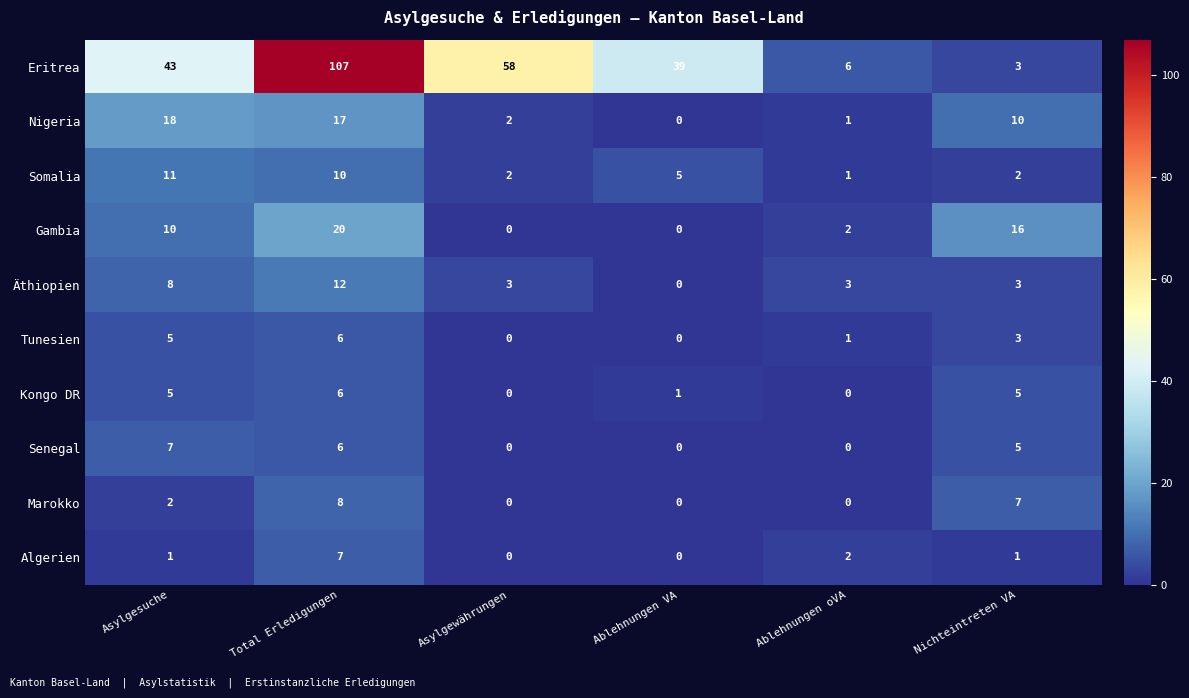

What is the total value across all series at Asylgesuche?

110